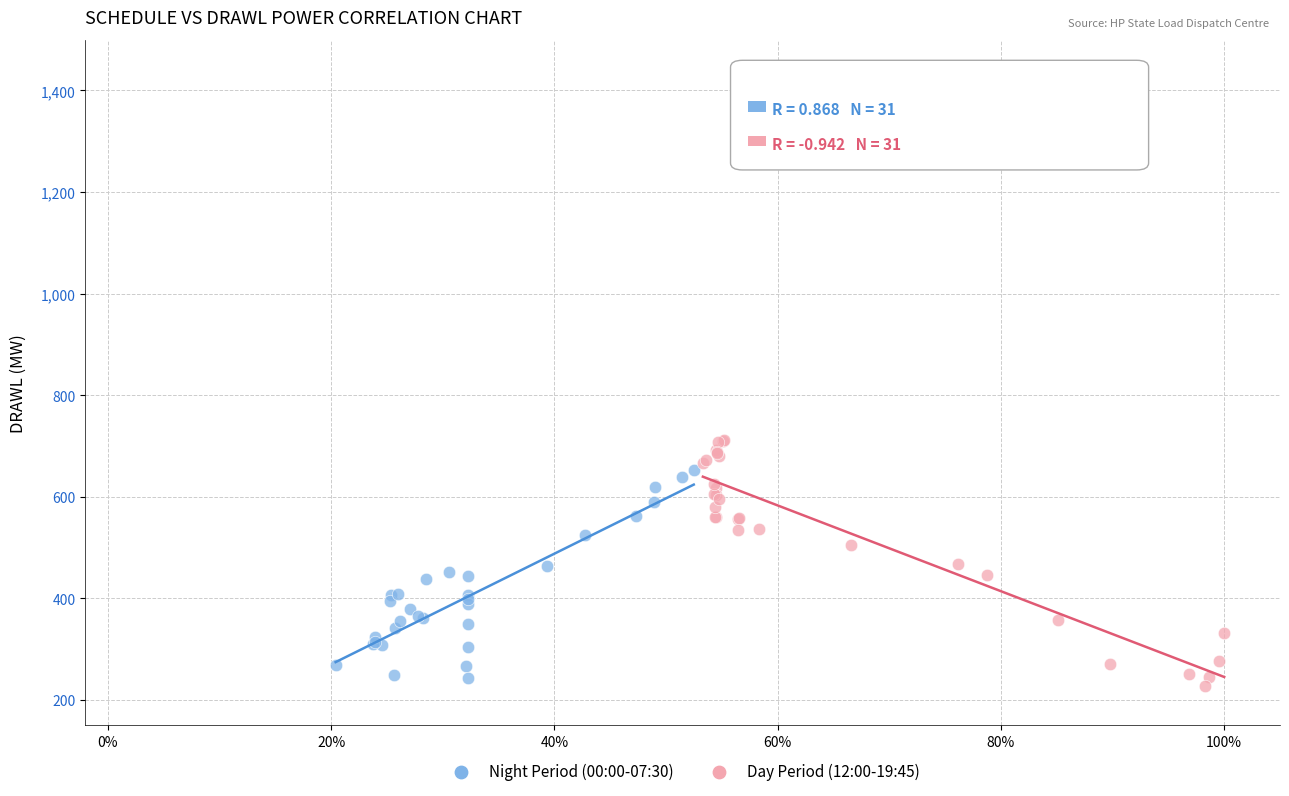

Which series contains the lowest Y value?

Day Period (12:00-19:45)